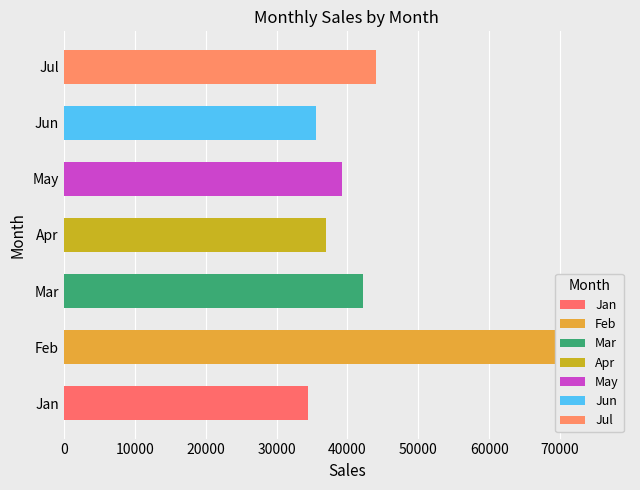

What is the difference between the second highest and second lowest values?

8485